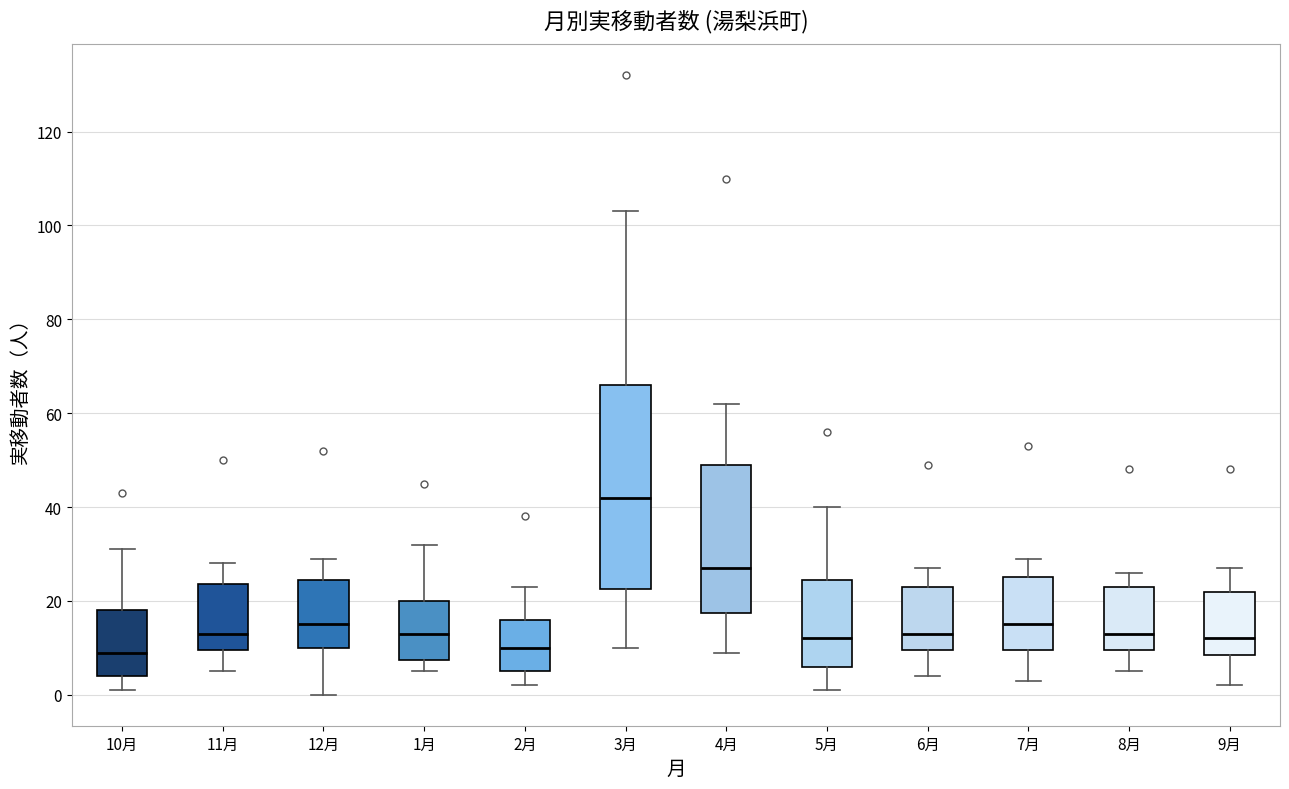

Which box has the highest median line?

3月